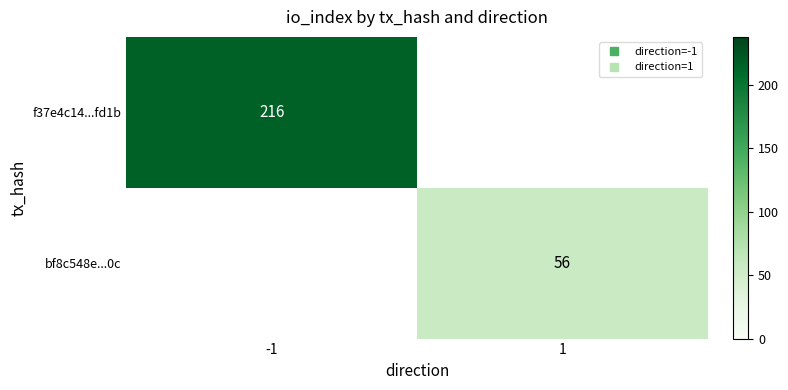

Is it true that bf8c548e...0c equals 88.7 at 1?

False